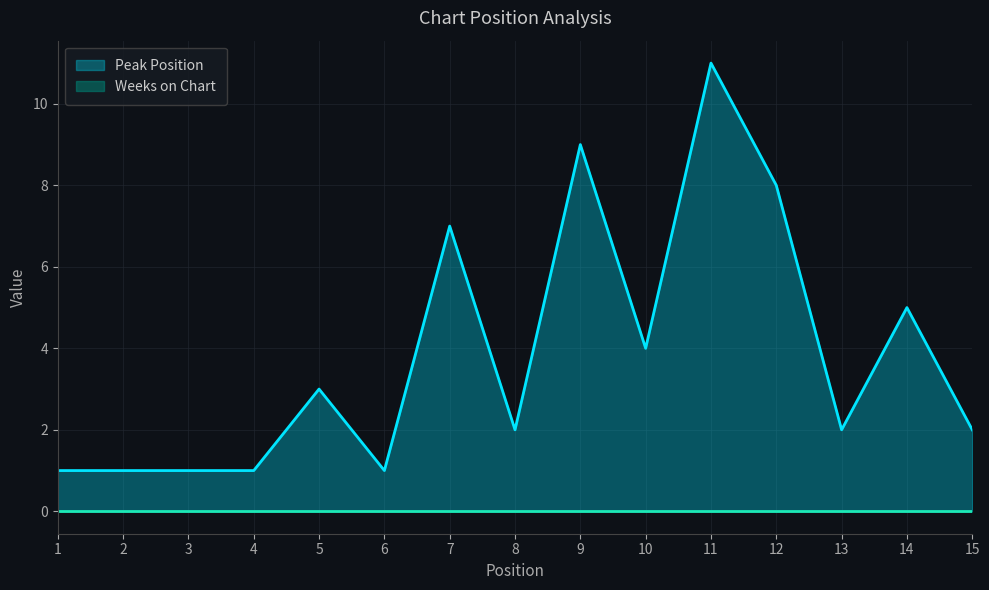

True or false: the data shows 1 at 4.

True